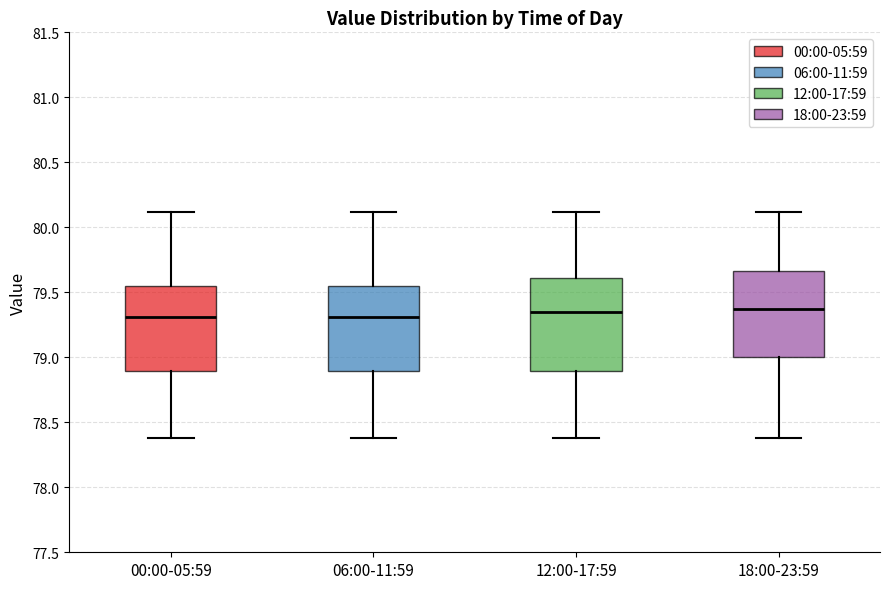

Which box is the tallest, from its lower edge to its upper edge?

12:00-17:59